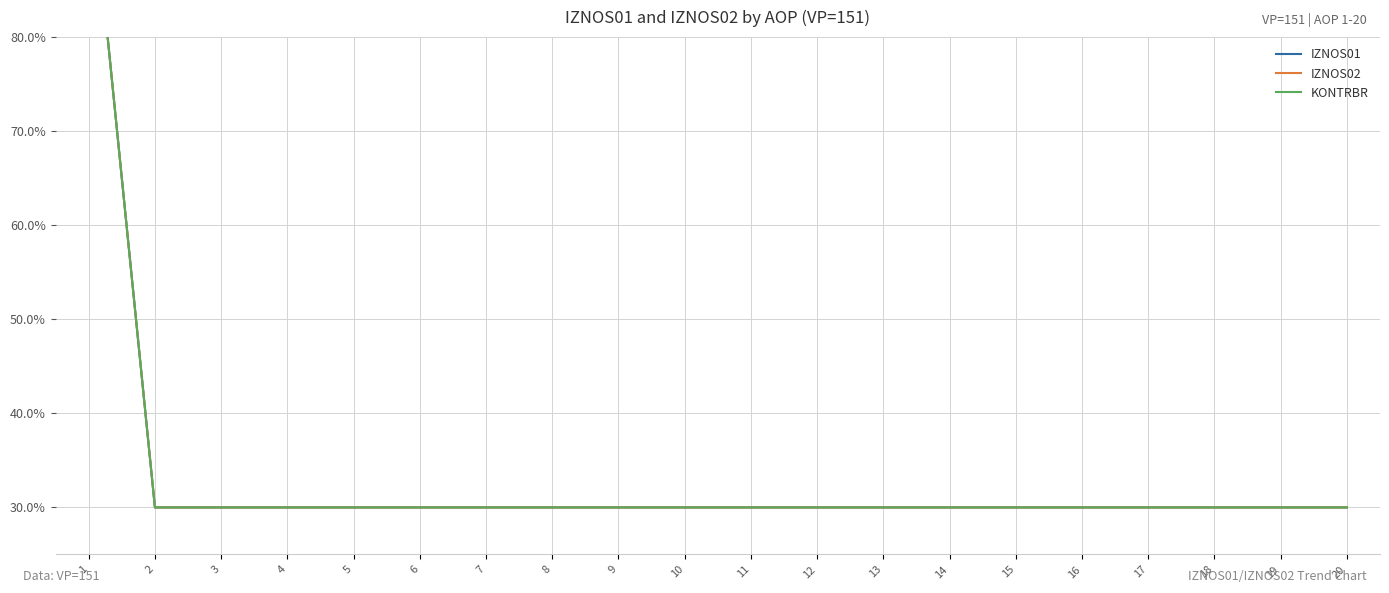

What is the value of the IZNOS02 point at the 6th from the left?

30